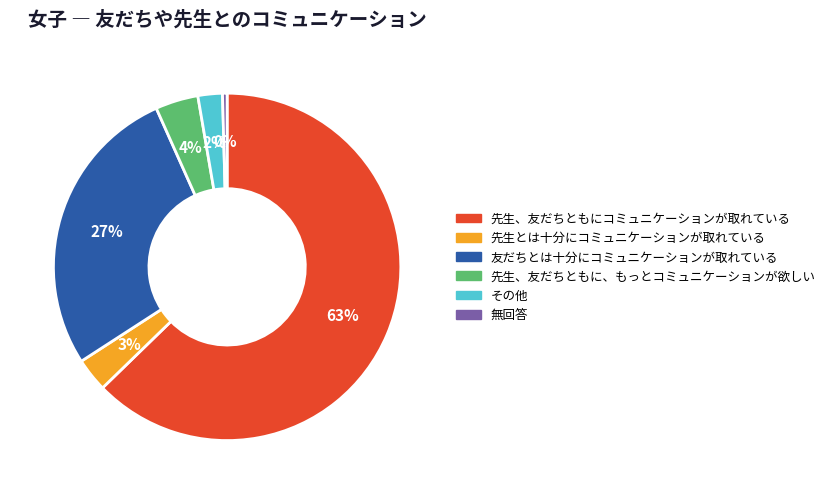

Is it true that 先生とは十分にコミュニケーションが取れている is 3% of the pie?

True